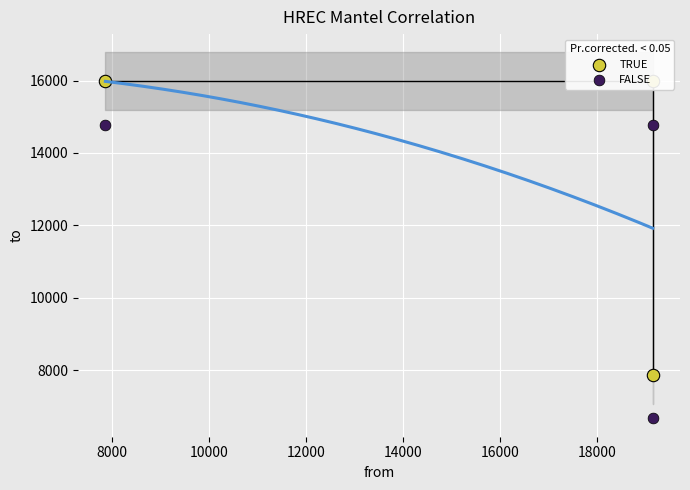

What are all the series names shown in the legend?

TRUE, FALSE